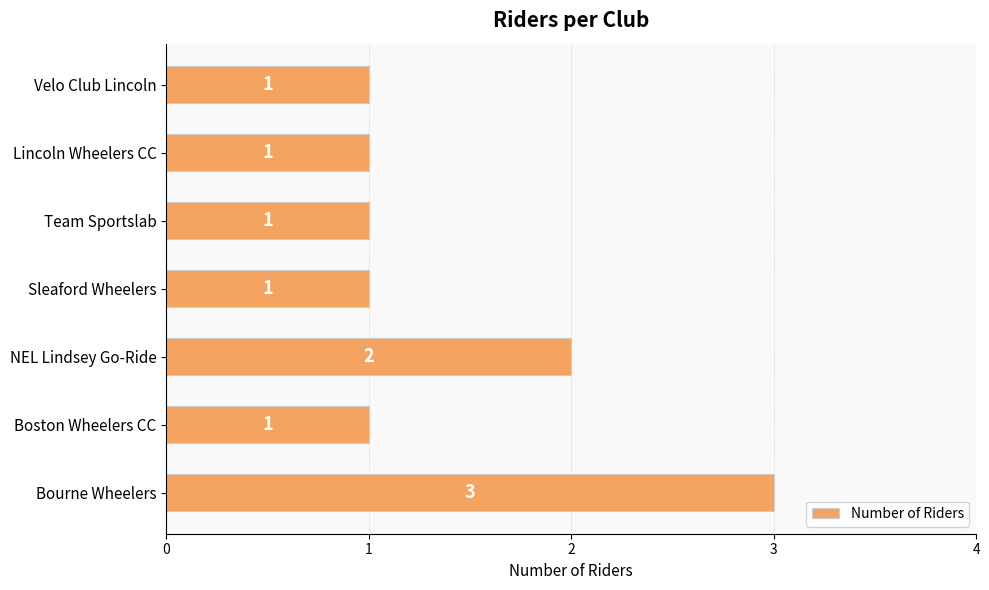

Reading bottom to top, what are all the values shown in this chart?

3	1	2	1	1	1	1